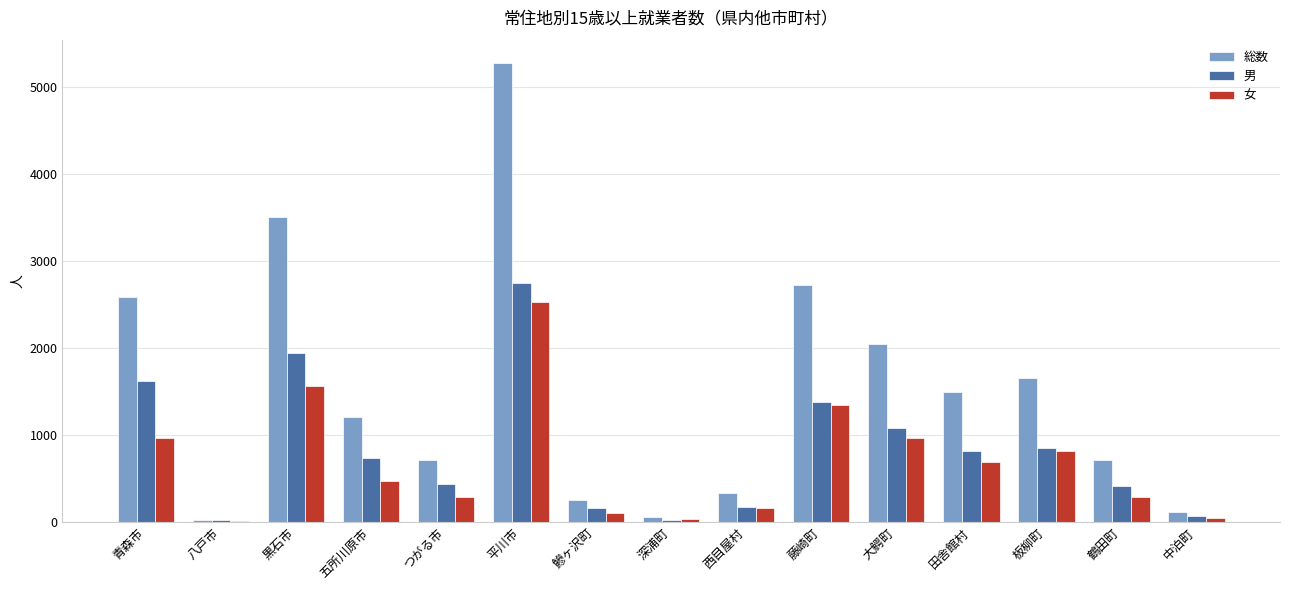

Which series has the largest total across all categories?

総数